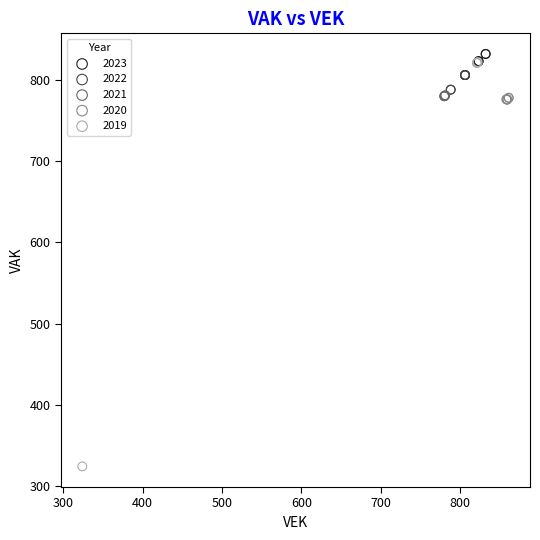

Which series contains the lowest Y value?

2019